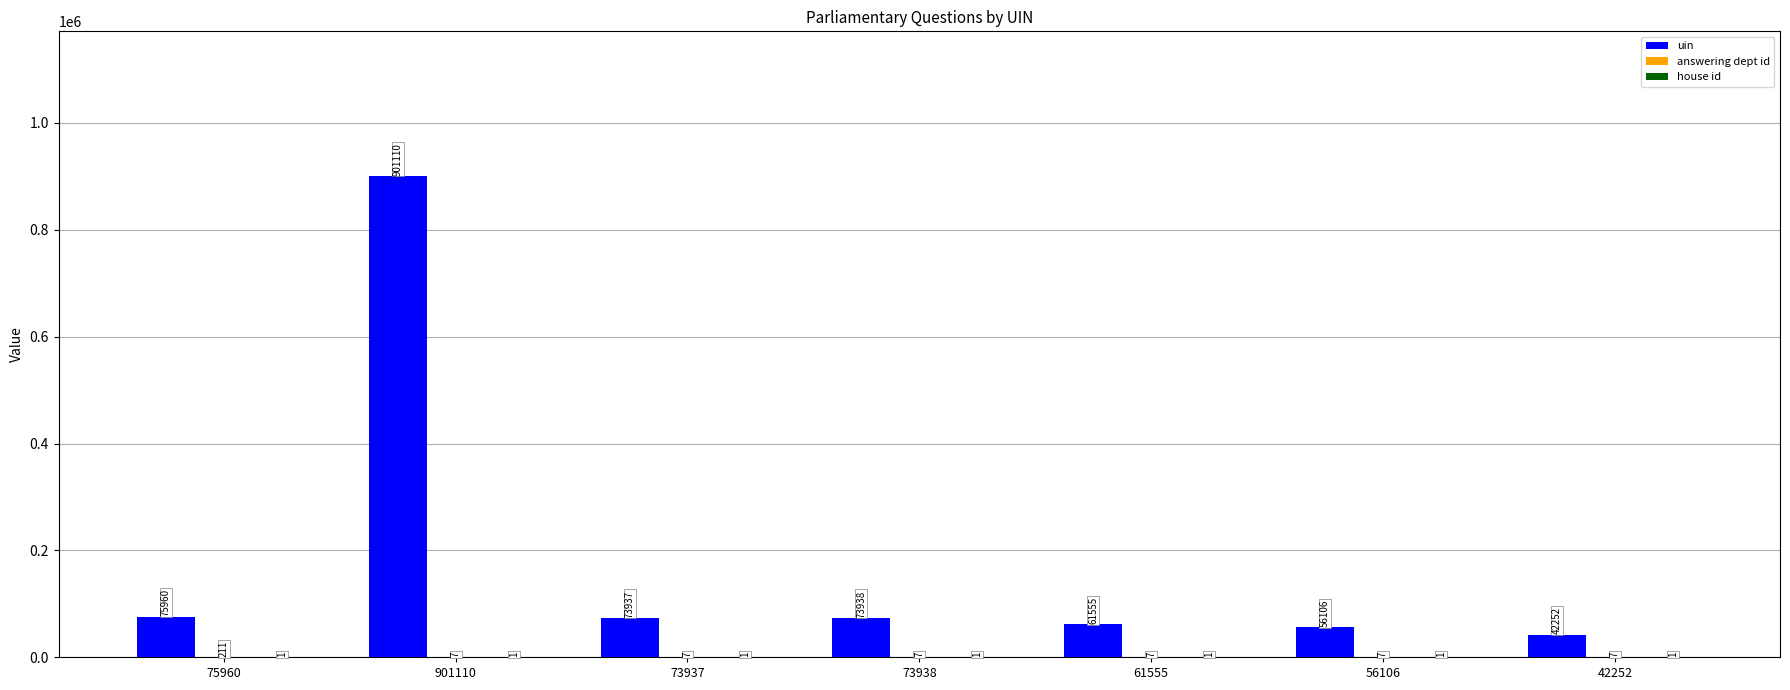

Read the uin value at 56106, to the nearest 100.

56100